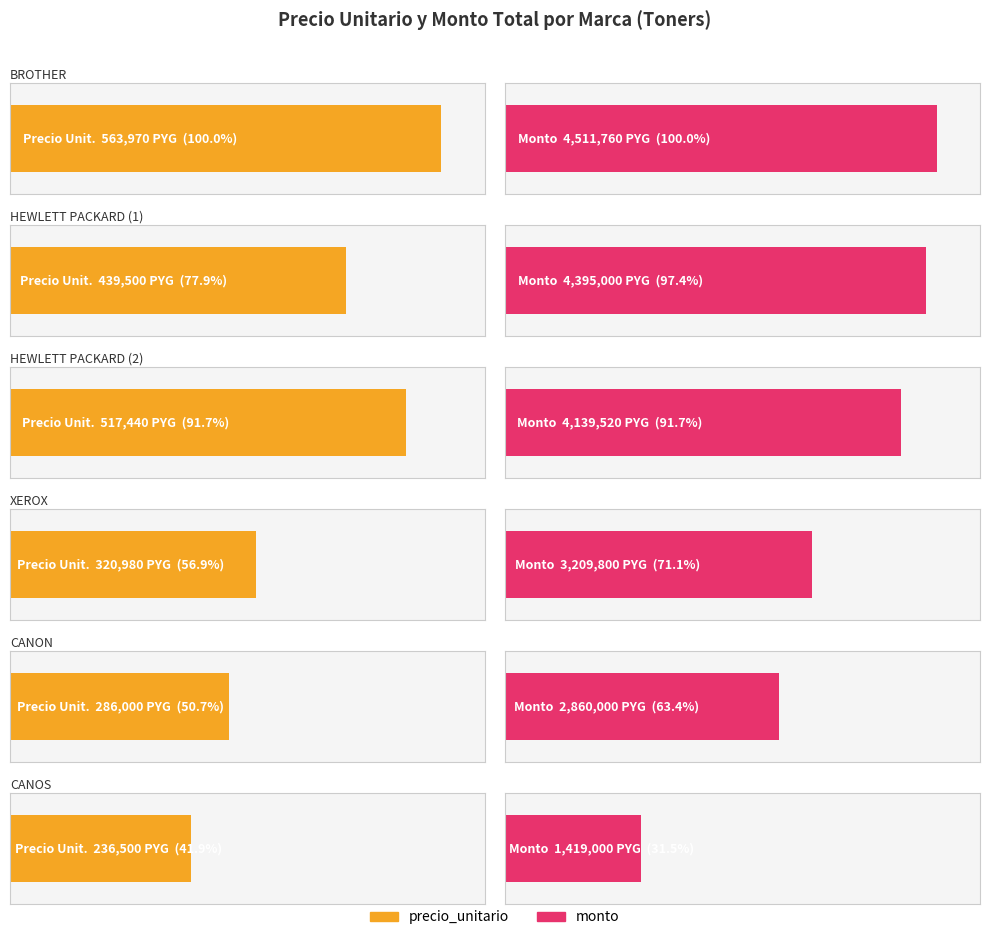

What is the difference between the precio_unitario values at HEWLETT PACKARD (2) and BROTHER?

46530